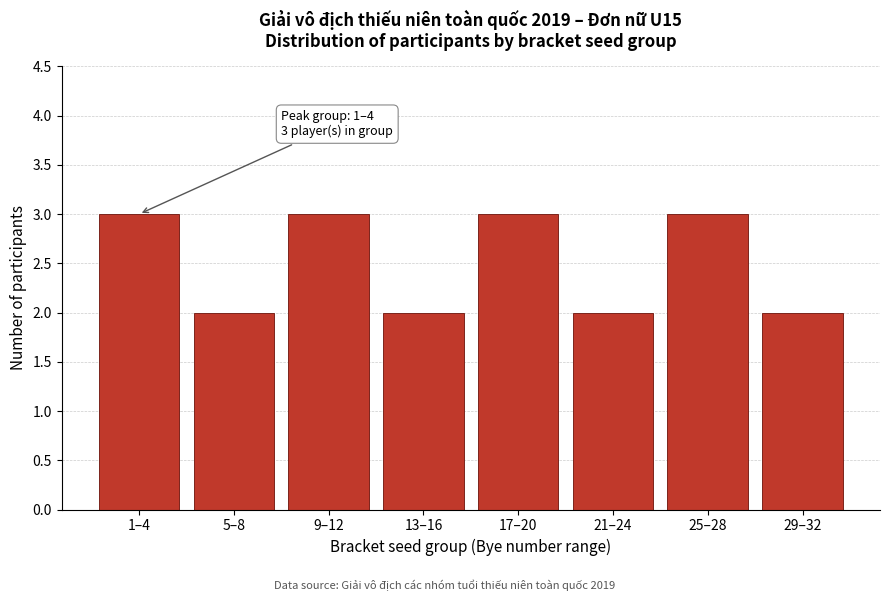

Reading left to right, list all the values displayed in this chart.

3	2	3	2	3	2	3	2